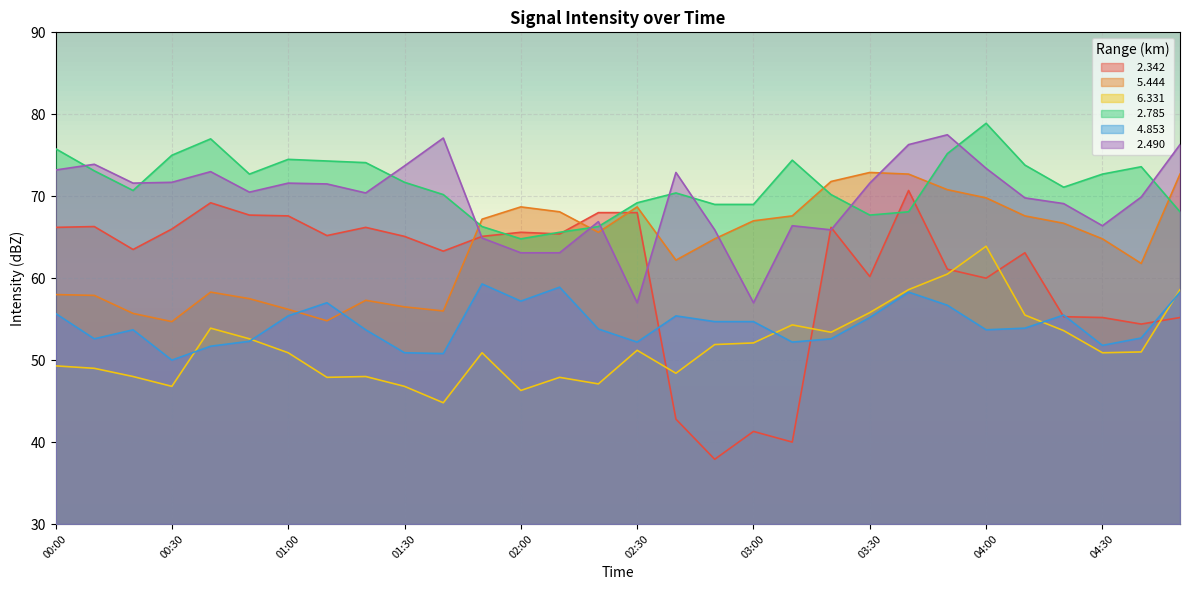

Is it true that   5.444 equals 104.8 at 02:50?

False